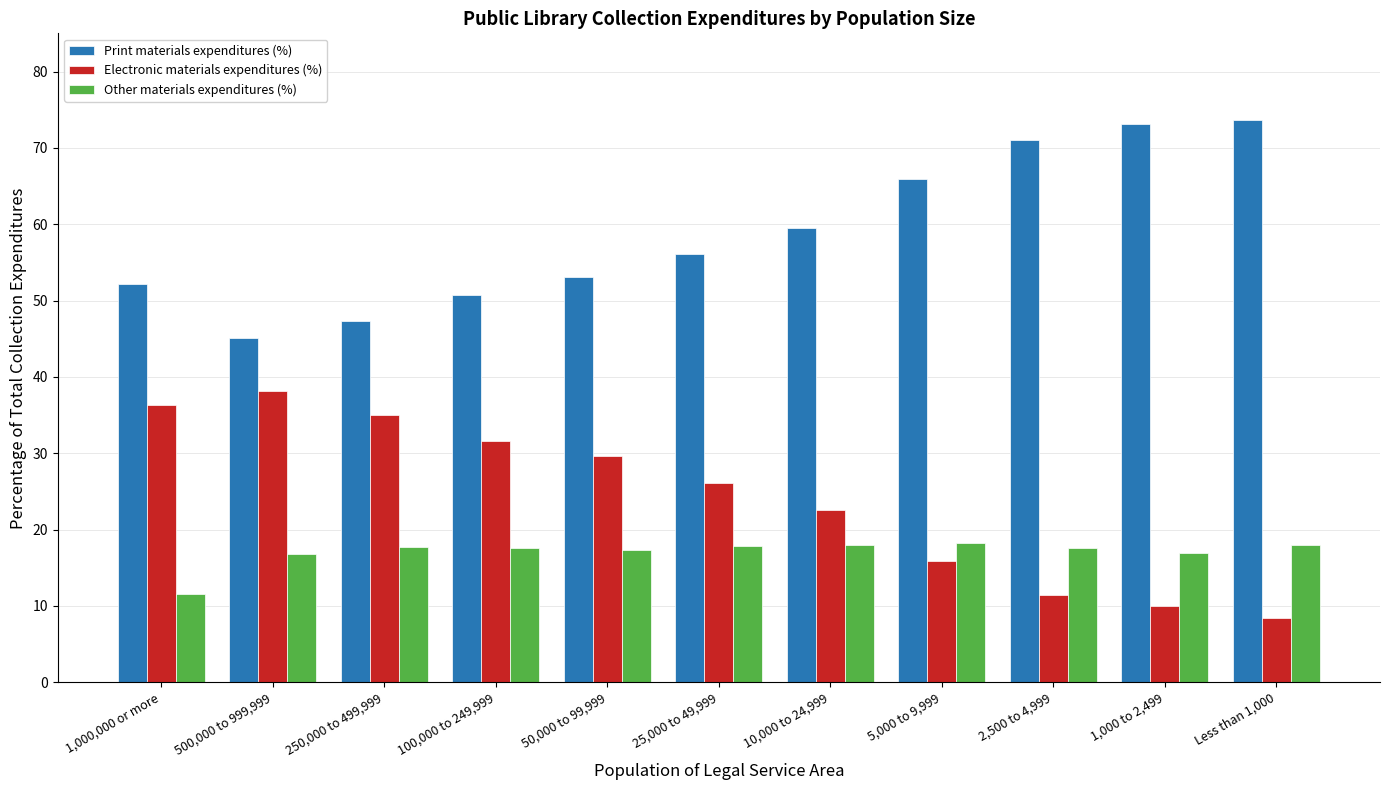

True or false: Print materials expenditures (%) has a value of 50.7 at 100,000 to 249,999.

True